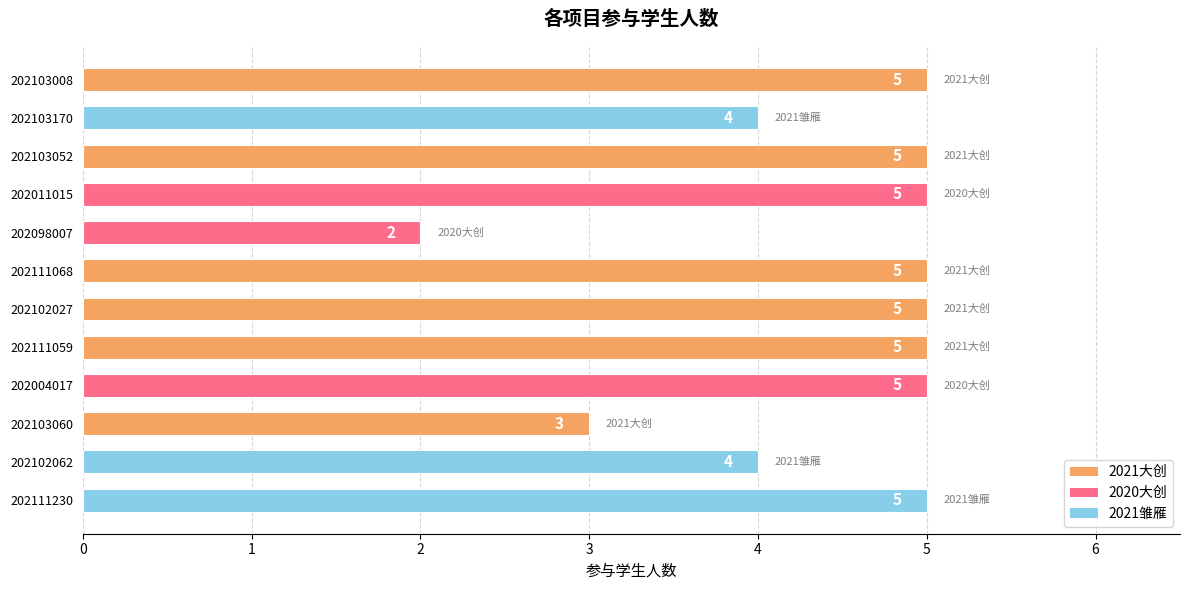

How many bars are there in total?

12